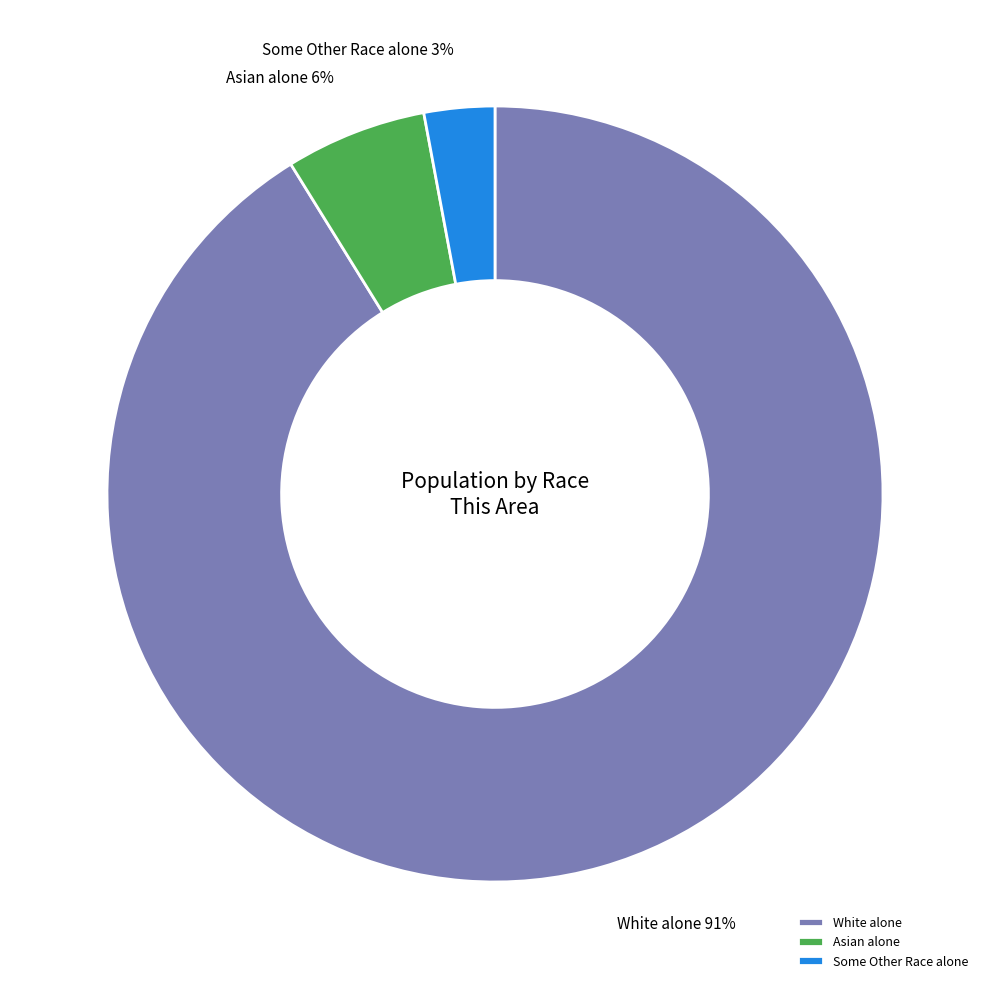

Rank the categories by value from lowest to highest.

Some Other Race alone, Asian alone, White alone